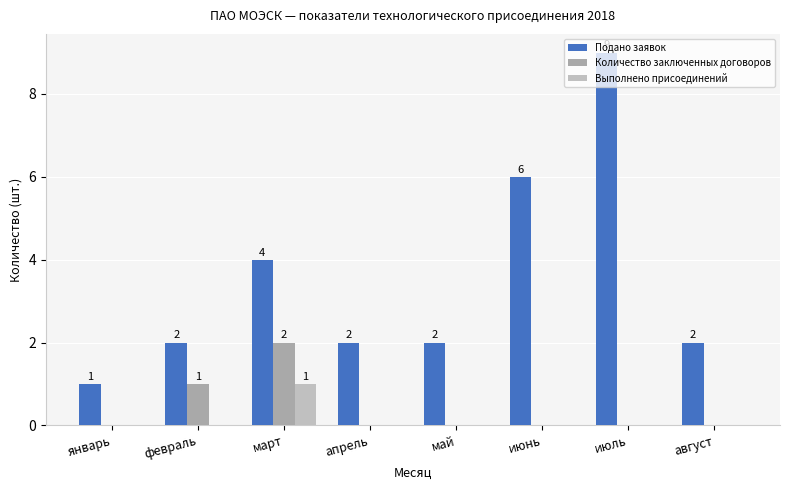

What is the difference between the highest and lowest values at август?

2